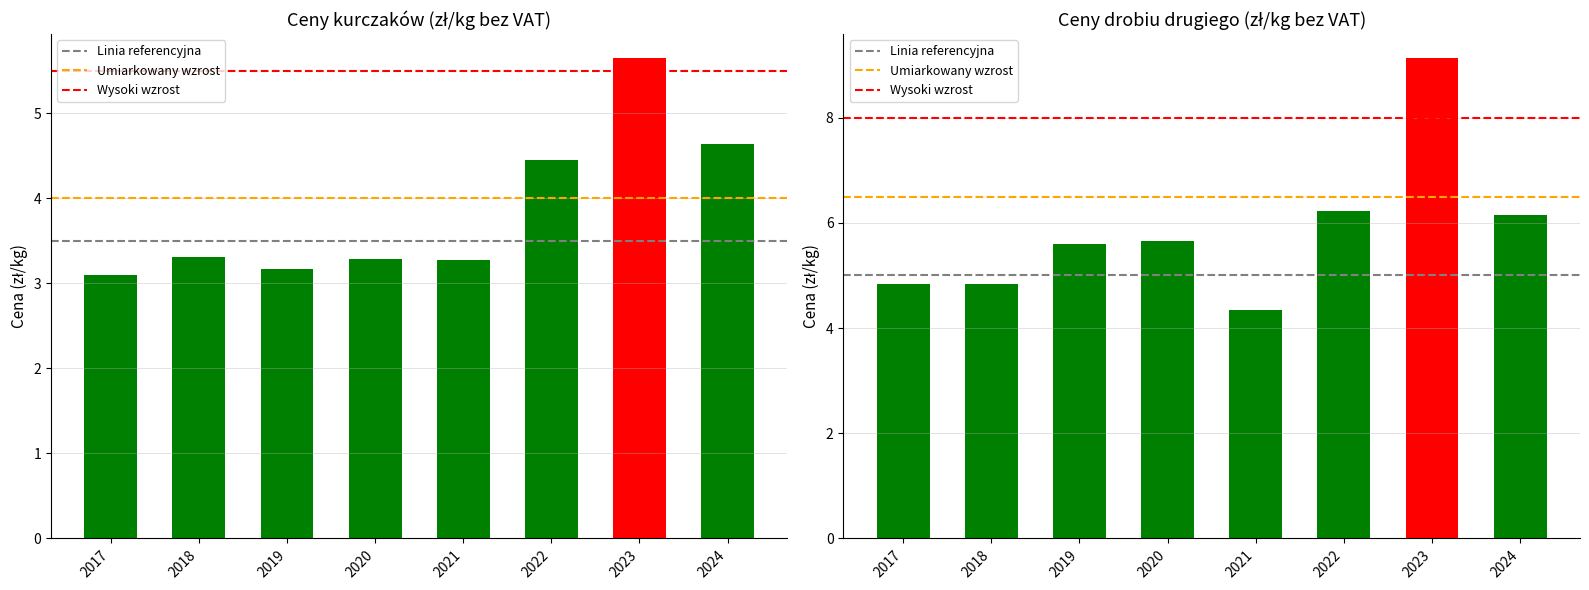

Is the value of drob_drugi at 2020 greater than the value of kurczaki at 2018?

Yes